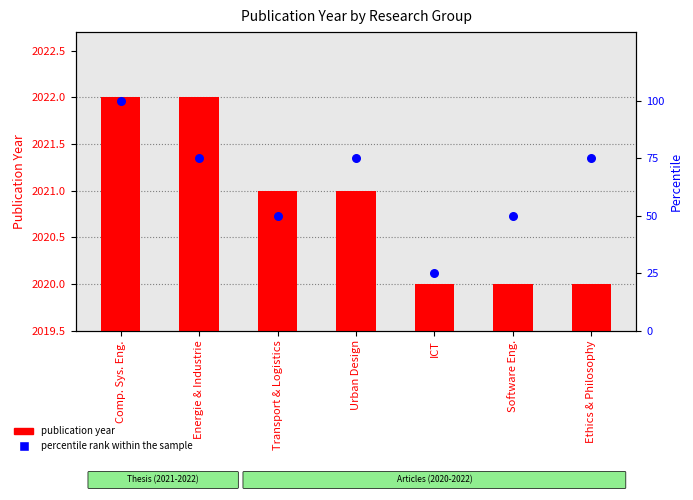

Which series contains the lowest Y value?

publication year